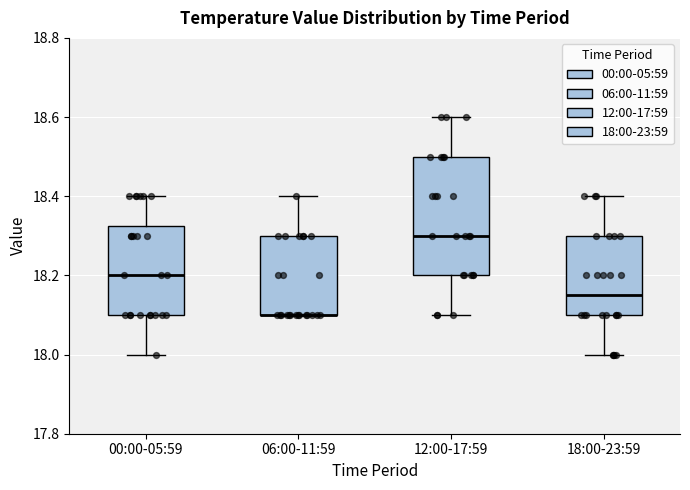

Where does the lower whisker of the box for 12:00-17:59 end on the y-axis? The values are not printed on the chart, so give them approximately, as read against the axis.

18.10